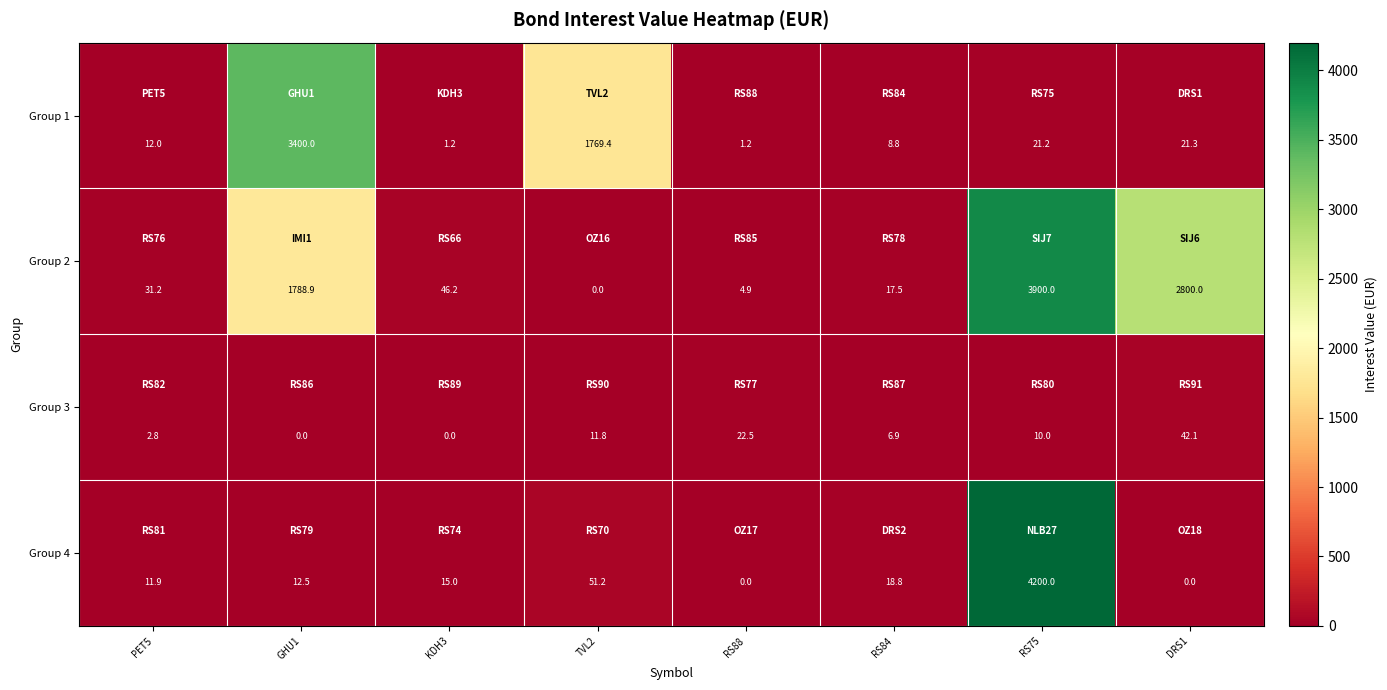

Is it true that Group 3 equals 42.1 at DRS1?

True